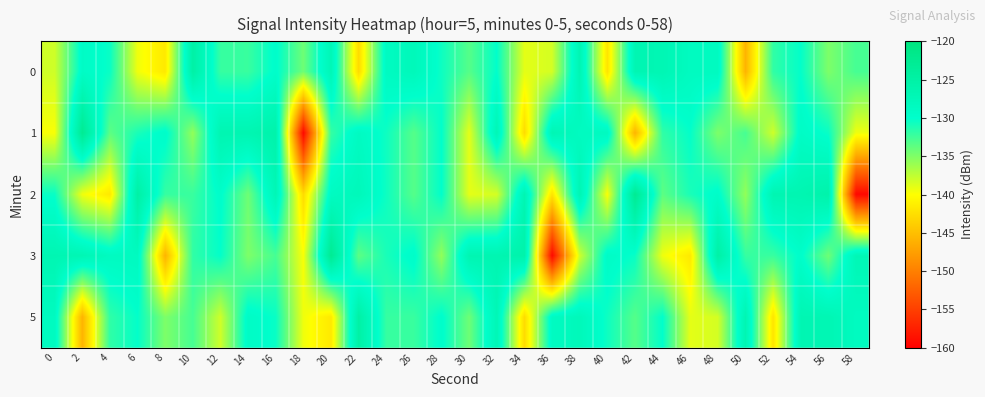

Between 22 and 26, which is larger?

26